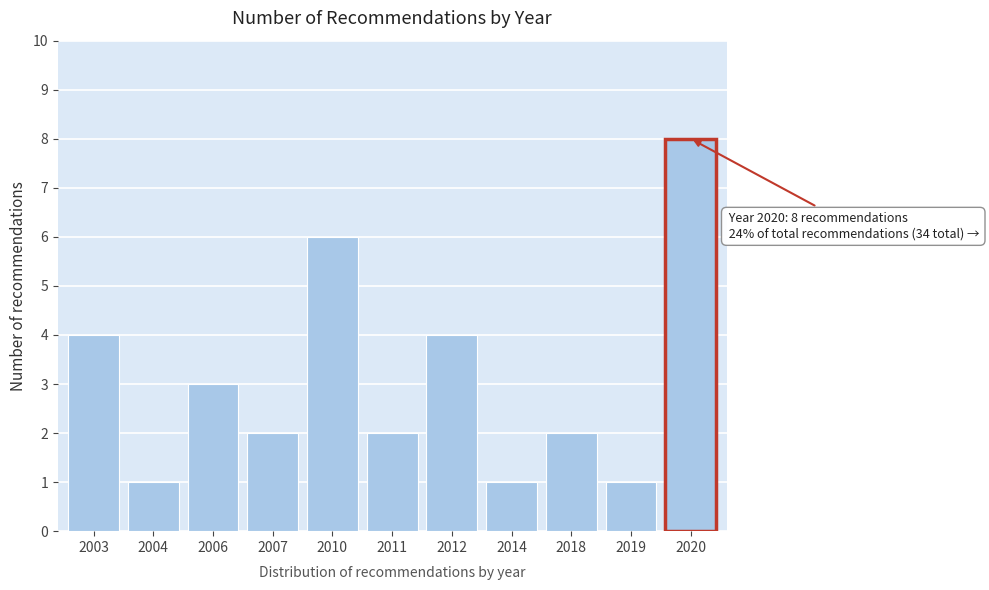

Reading right to left, transcribe all the data shown in this chart.

8	1	2	1	4	2	6	2	3	1	4